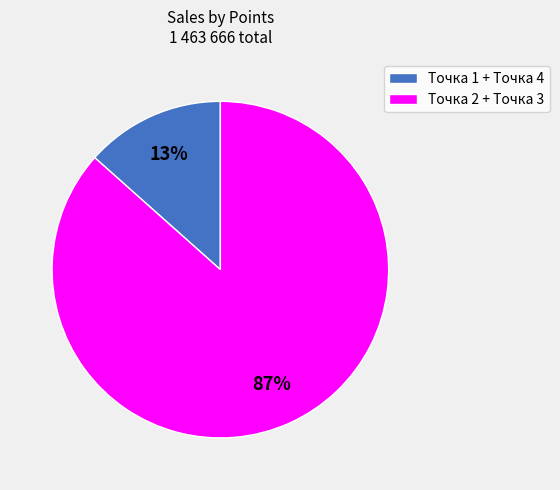

Is there a majority slice in this chart?

Yes